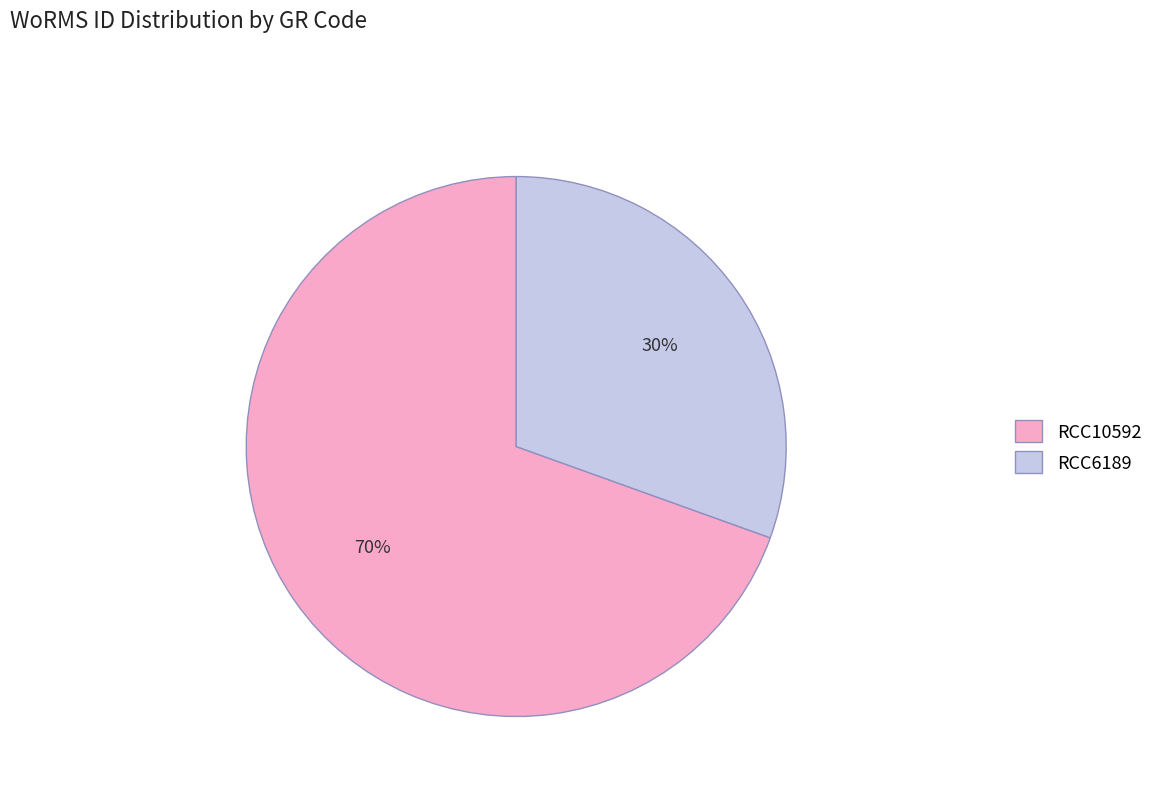

How many slices are in this pie chart?

2